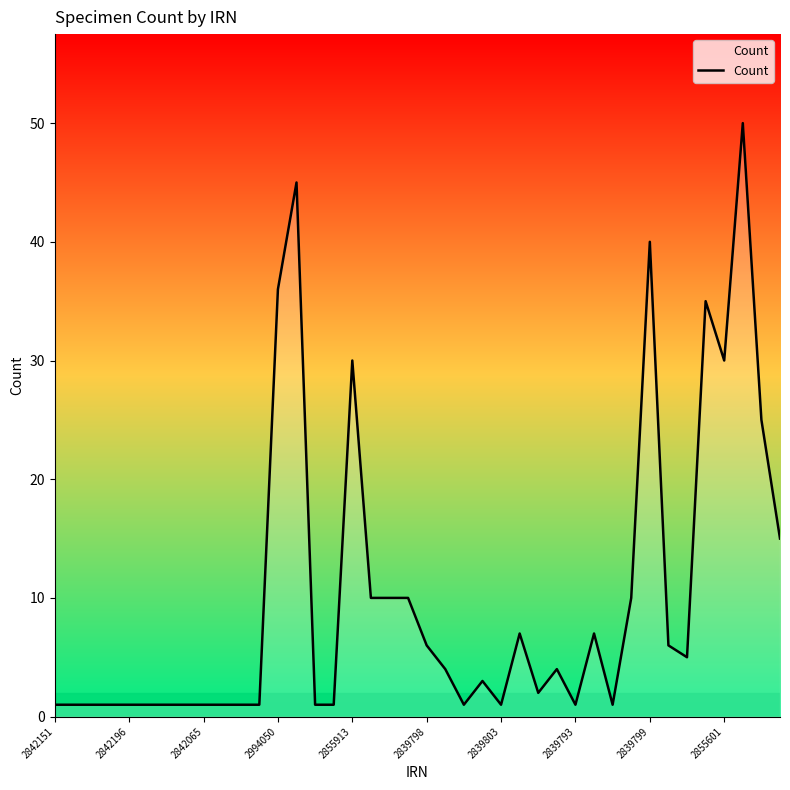

What is the maximum value shown in the chart?

50